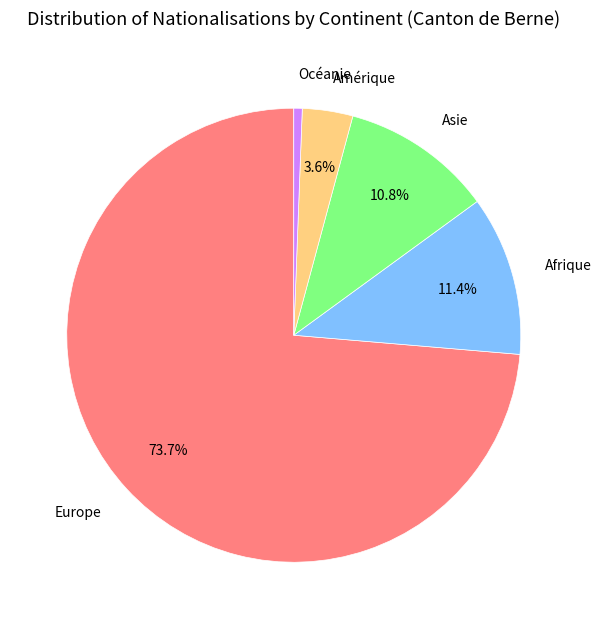

To the nearest percent, what percentage of the pie is Afrique?

11%